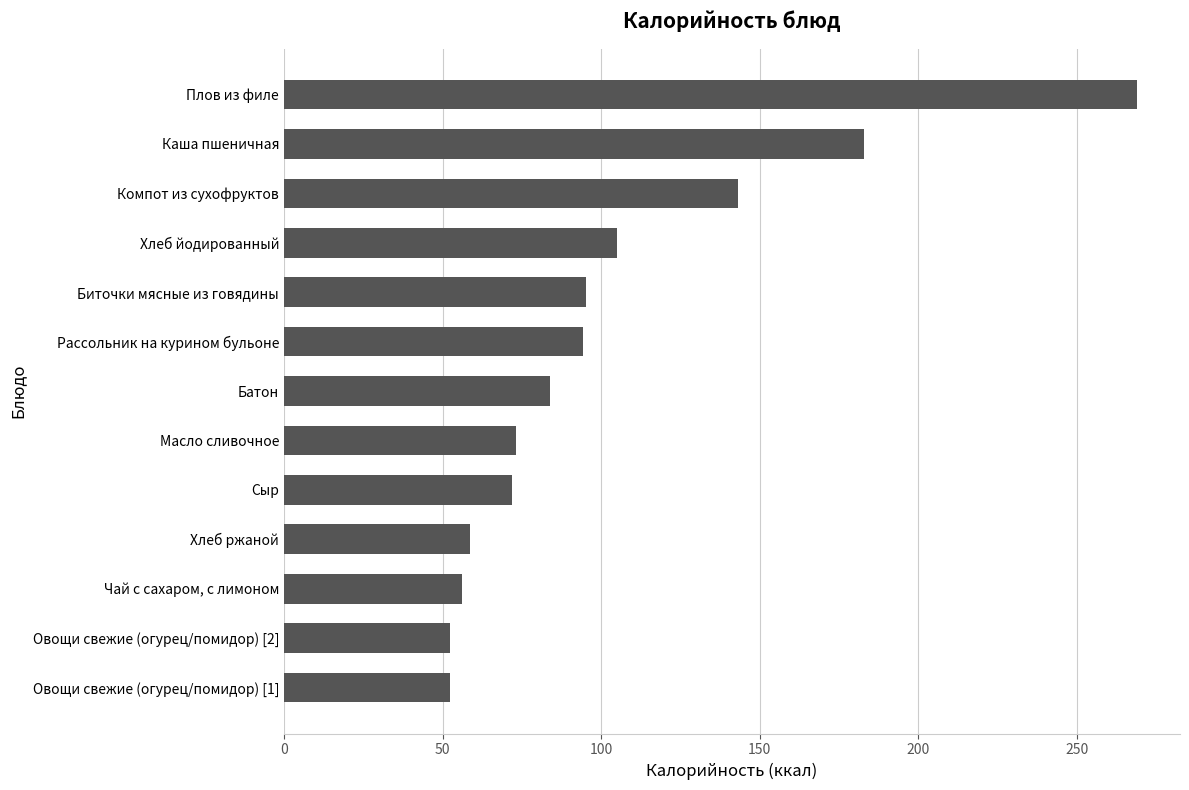

What is the difference between the maximum and minimum values?

216.5